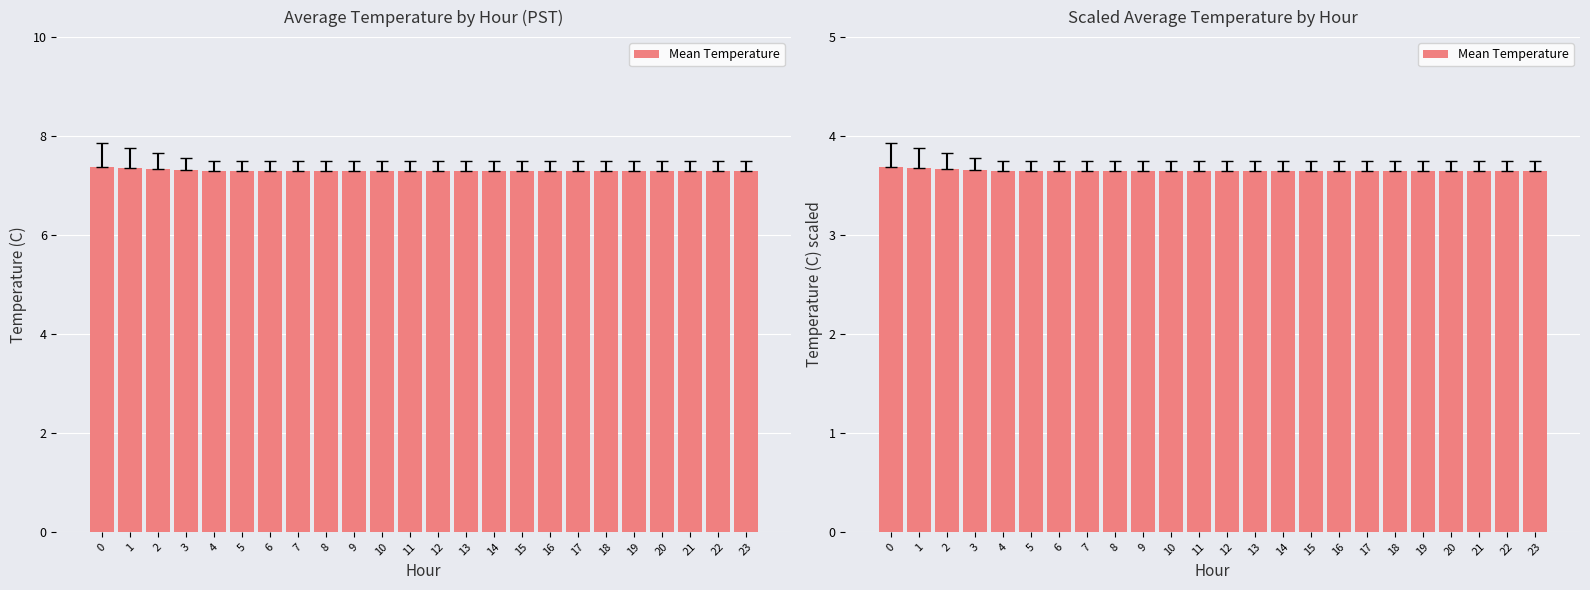

How many values are between 3 and 4?

24